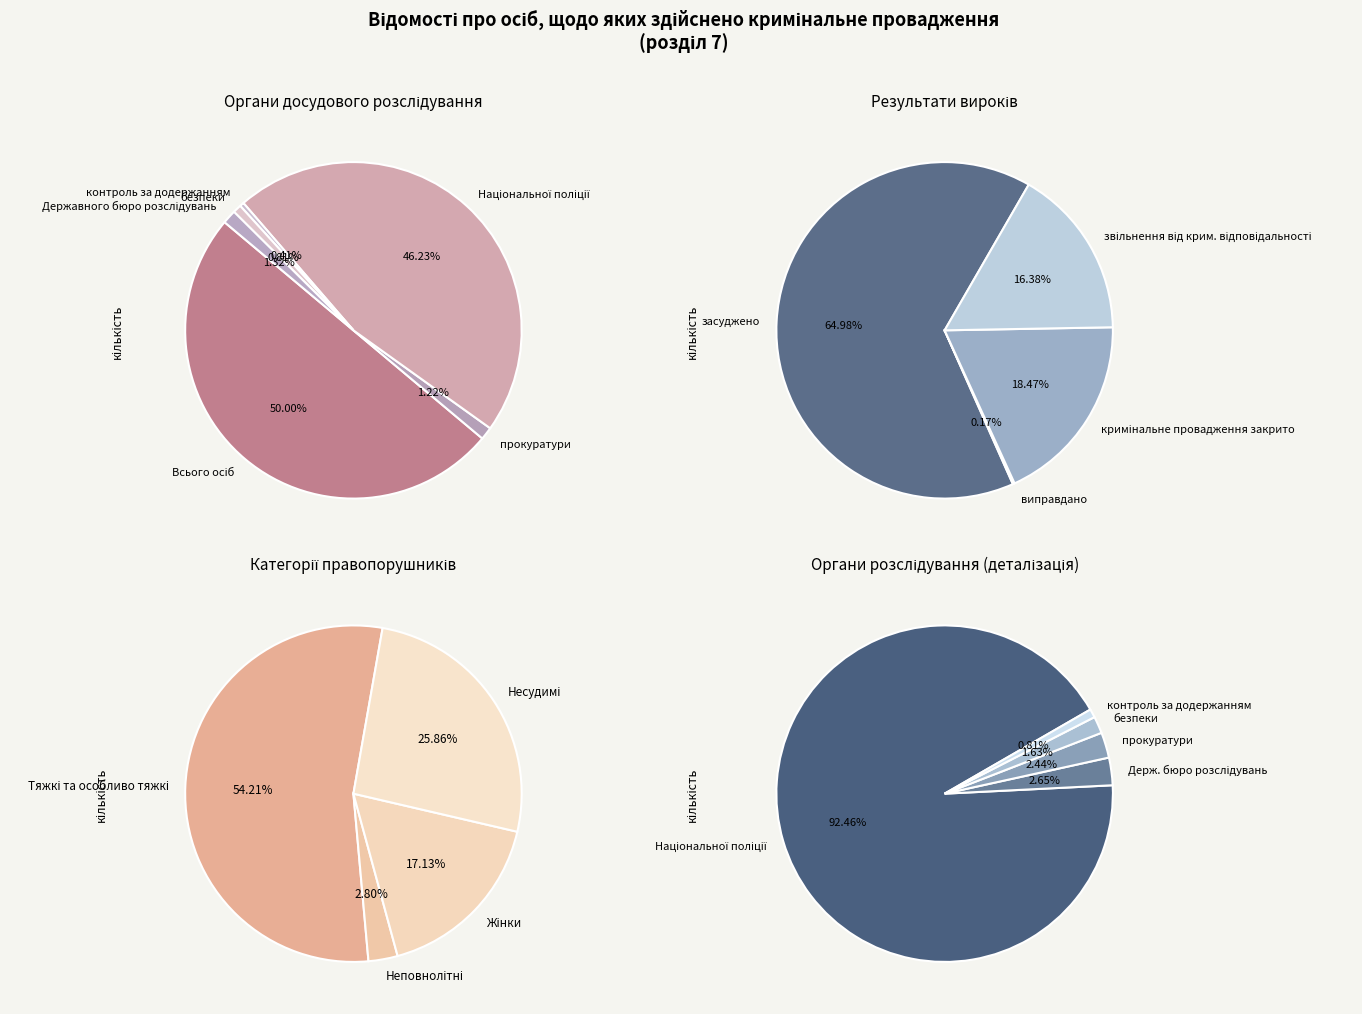

To the nearest percent, what is the average slice percentage?

17%